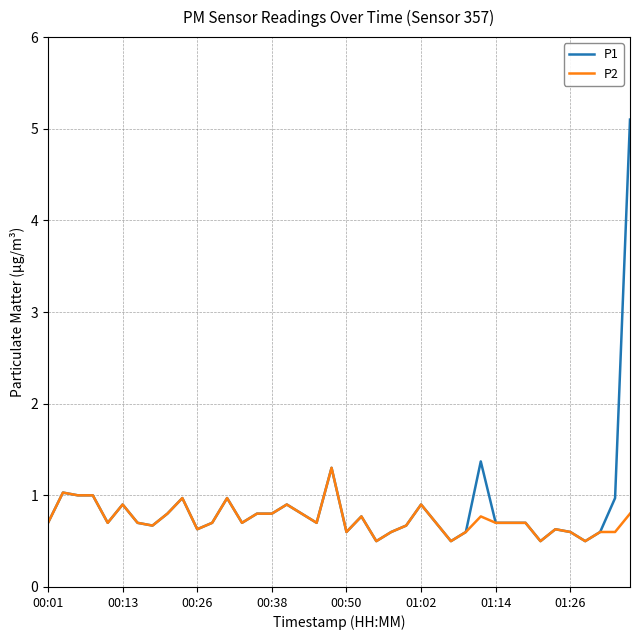

What is the greatest value displayed?

5.1